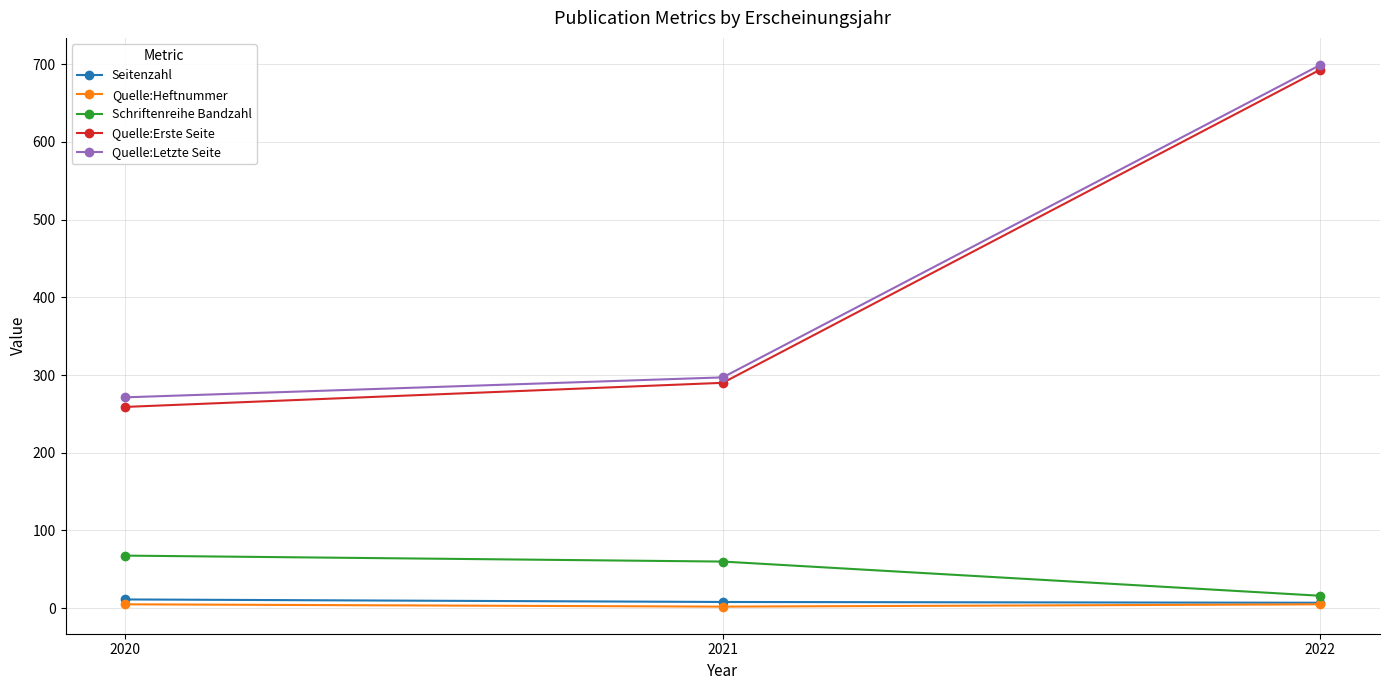

Which series has the largest range (max minus min)?

Quelle:Erste Seite